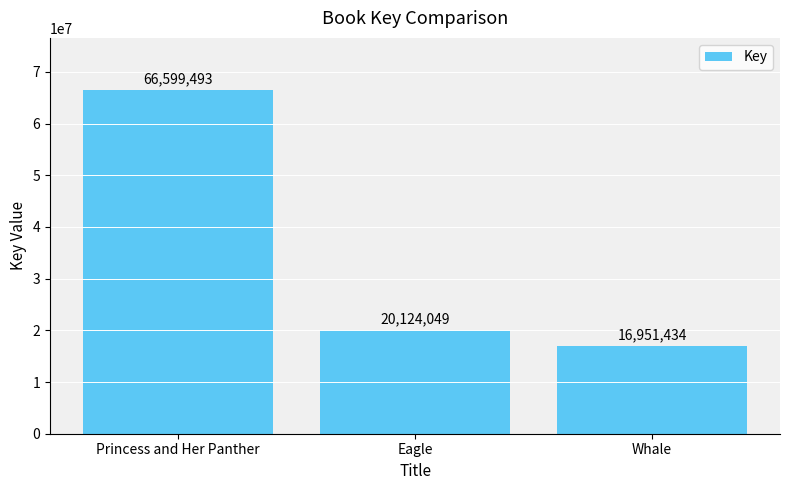

What is the smallest value displayed?

16951434